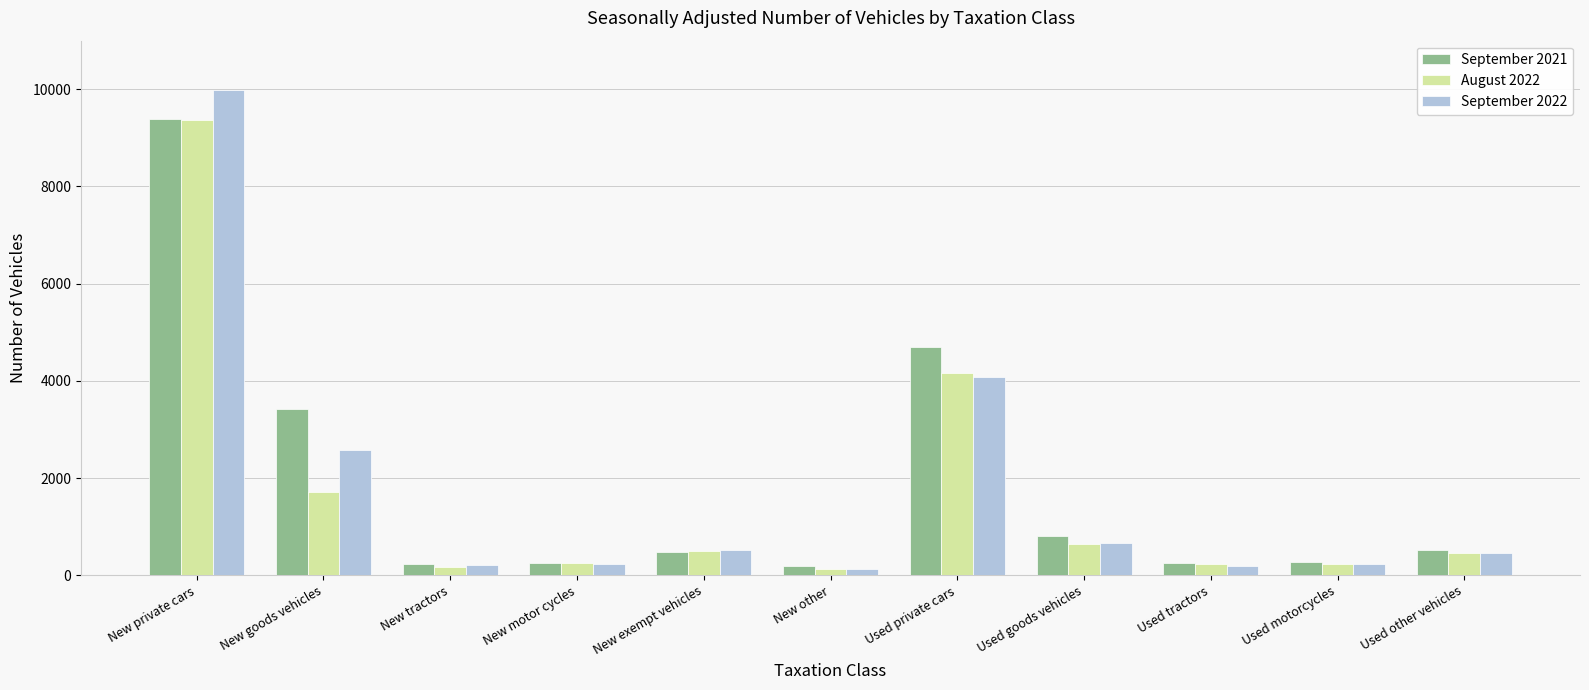

What is the value of the September 2021 bar at the 4th from the left?

258